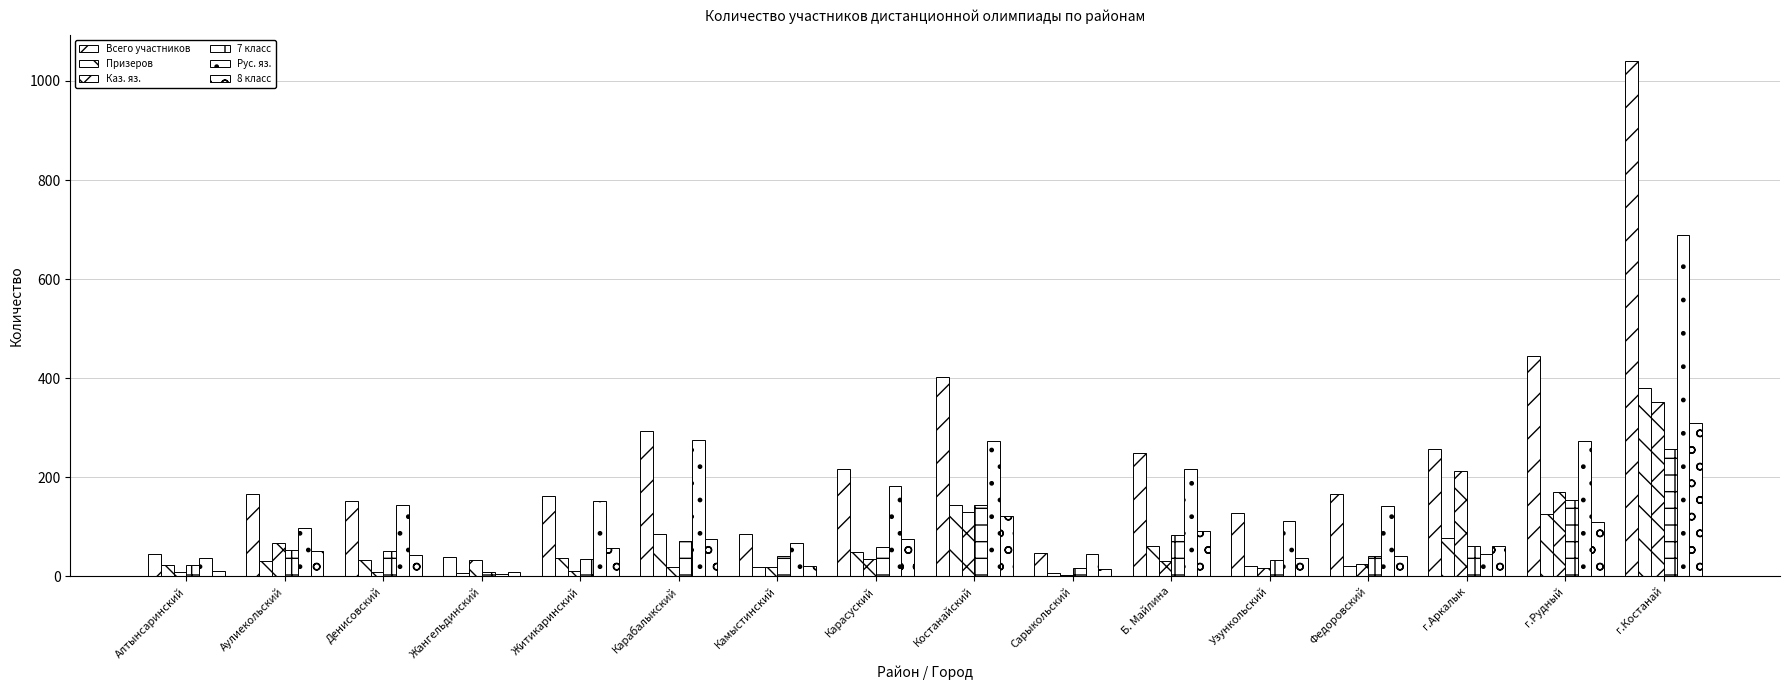

How many categories are shown in the chart?

16